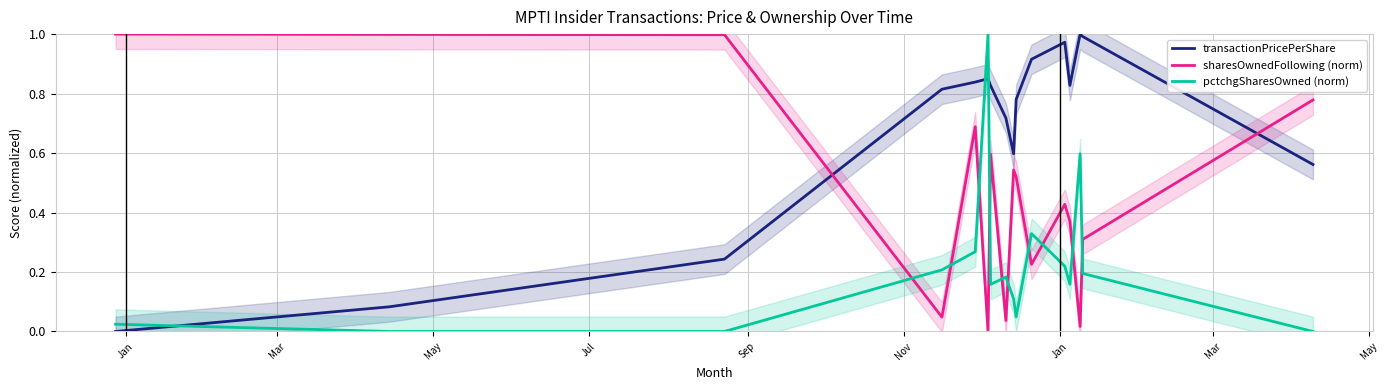

True or false: pctchgSharesOwned (norm) and transactionPricePerShare cross at least once.

True